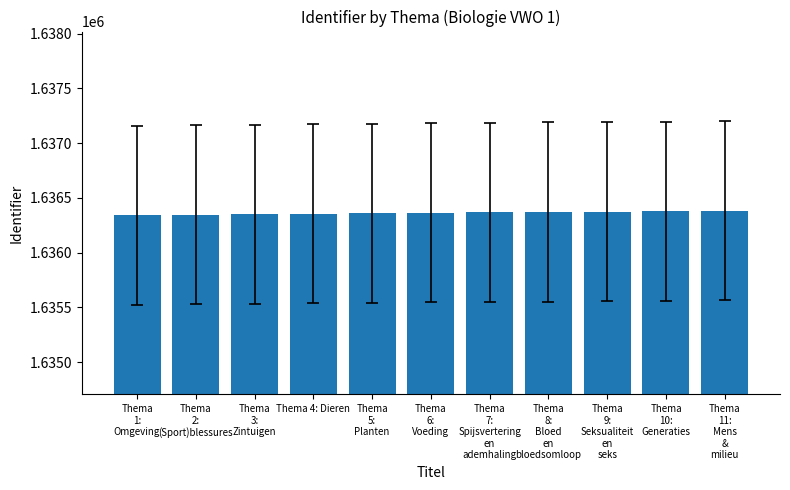

What is the difference between the values at Thema
8:
Bloed
en
bloedsomloop and Thema 4: Dieren?

17